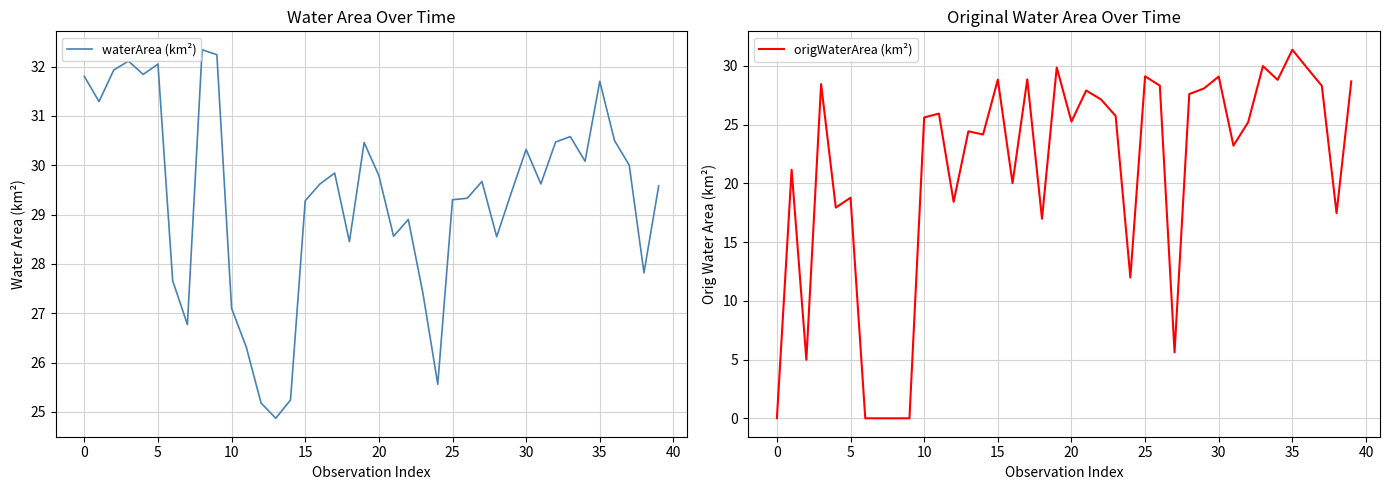

What is the difference between the maximum and minimum values in the origWaterArea (km²) series?

31.4